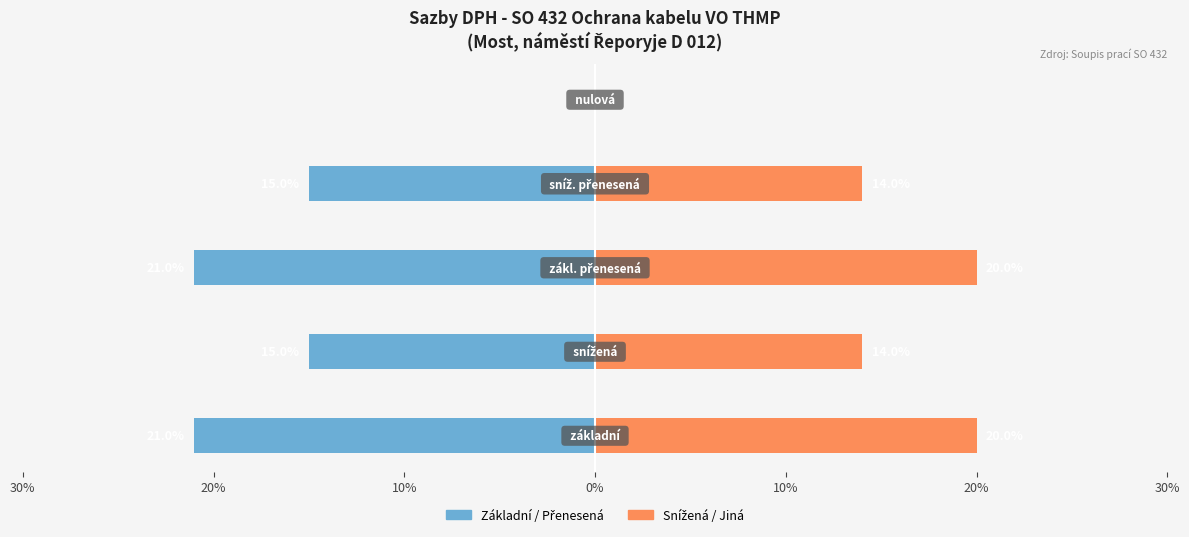

Is the value of Snížená / Jiná at 0% greater than the value of Základní / Přenesená at 20%?

Yes